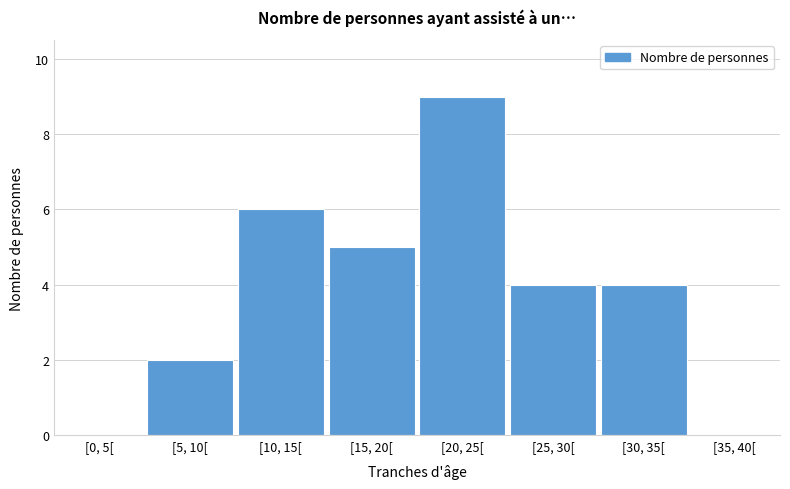

Reading left to right, extract all data points from this chart.

[0, 5[=0	[5, 10[=2	[10, 15[=6	[15, 20[=5	[20, 25[=9	[25, 30[=4	[30, 35[=4	[35, 40[=0